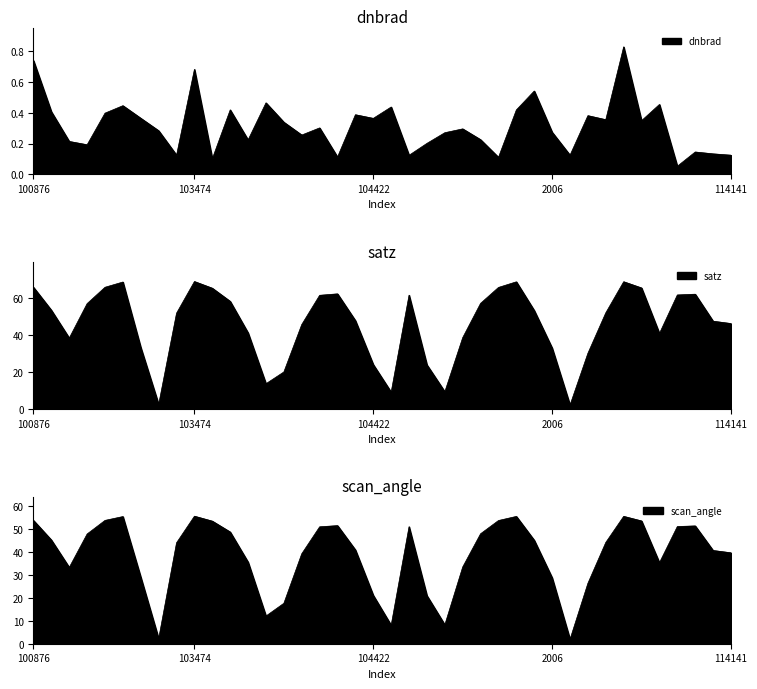

Which label corresponds to the largest value in the chart?

103474